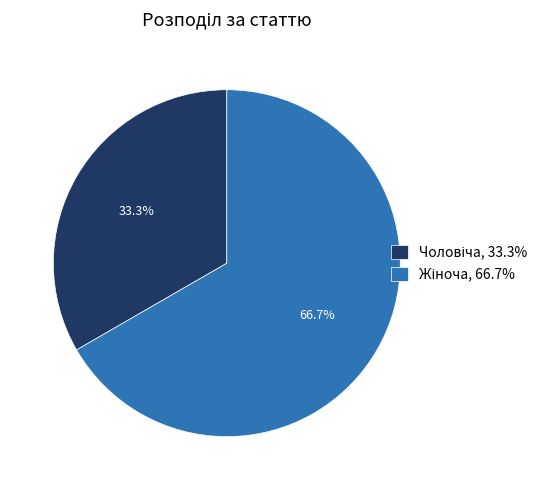

Is there a majority slice in this chart?

Yes